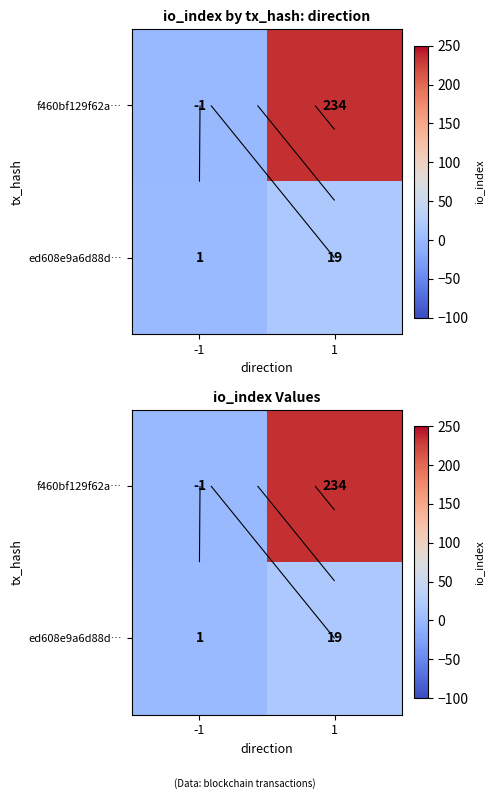

What is the difference between the f460bf129f62a… values at -1 and 1?

235